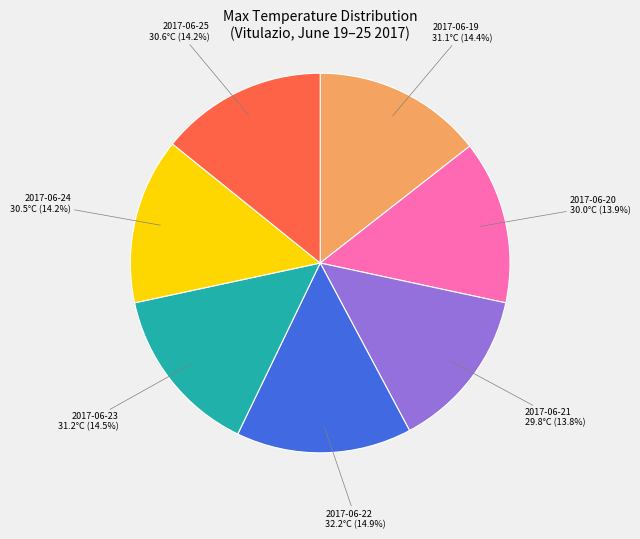

Is there a majority slice in this chart?

No